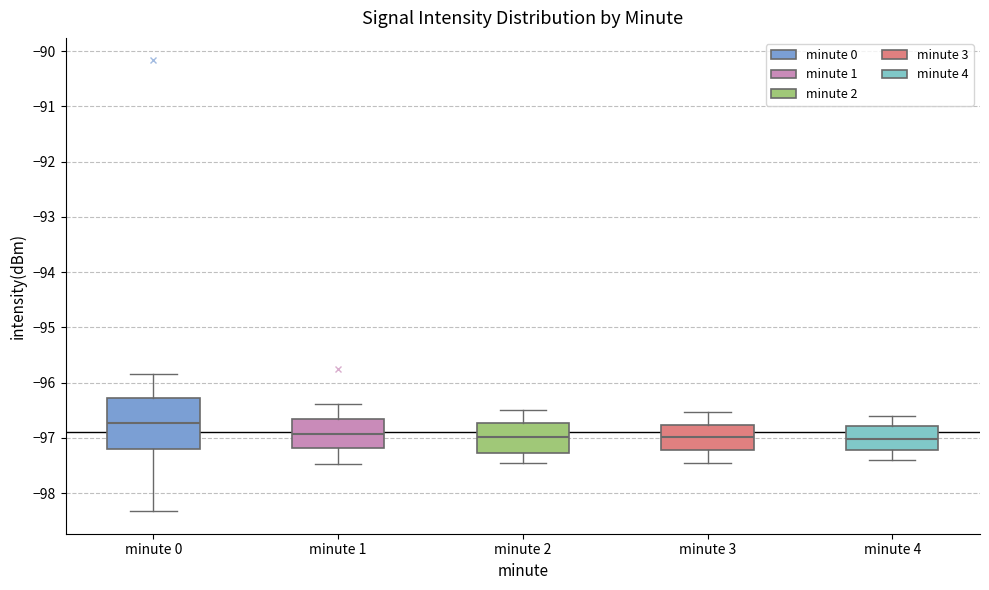

Comparing the boxes themselves (not the whiskers), which one is the tallest?

minute 0